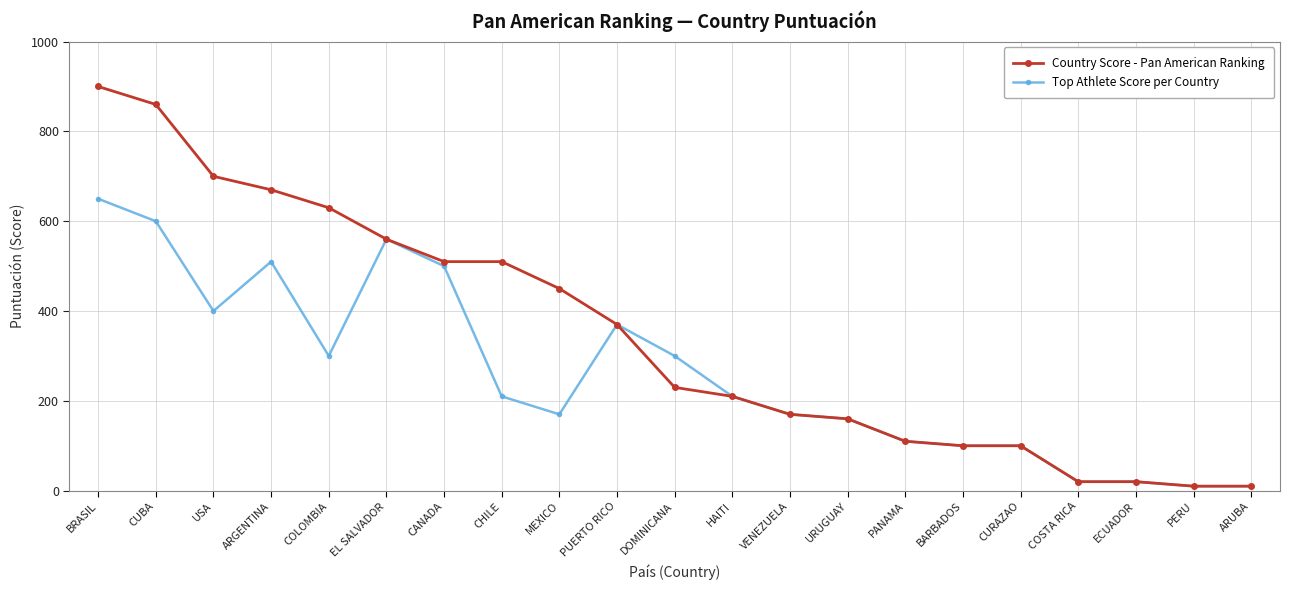

What position from the right is CURAZAO?

5